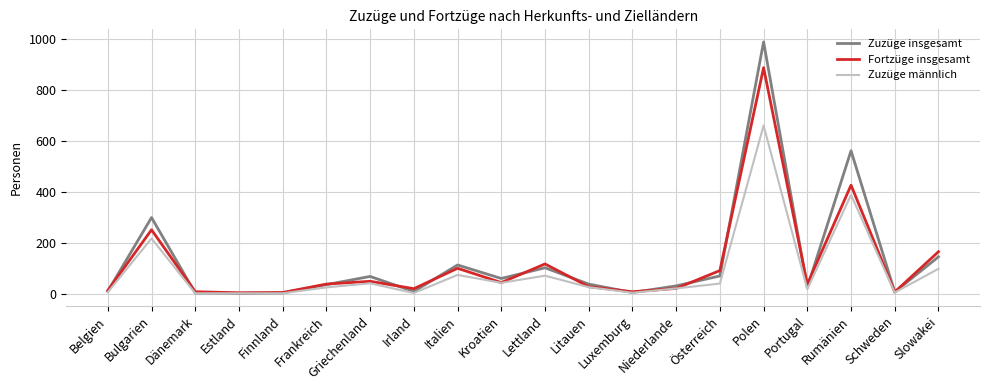

Is it true that Fortzüge insgesamt equals 3 at Estland?

True